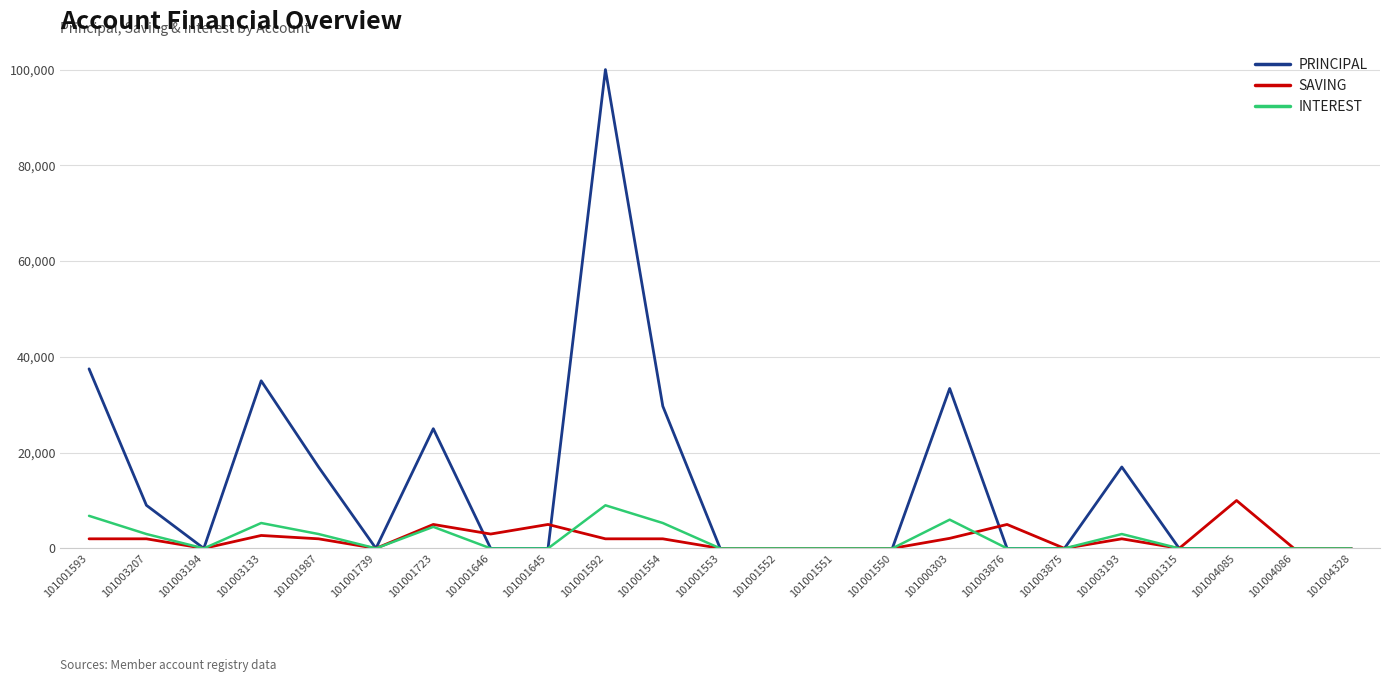

What is the difference between the second highest and minimum values in the SAVING series?

5000